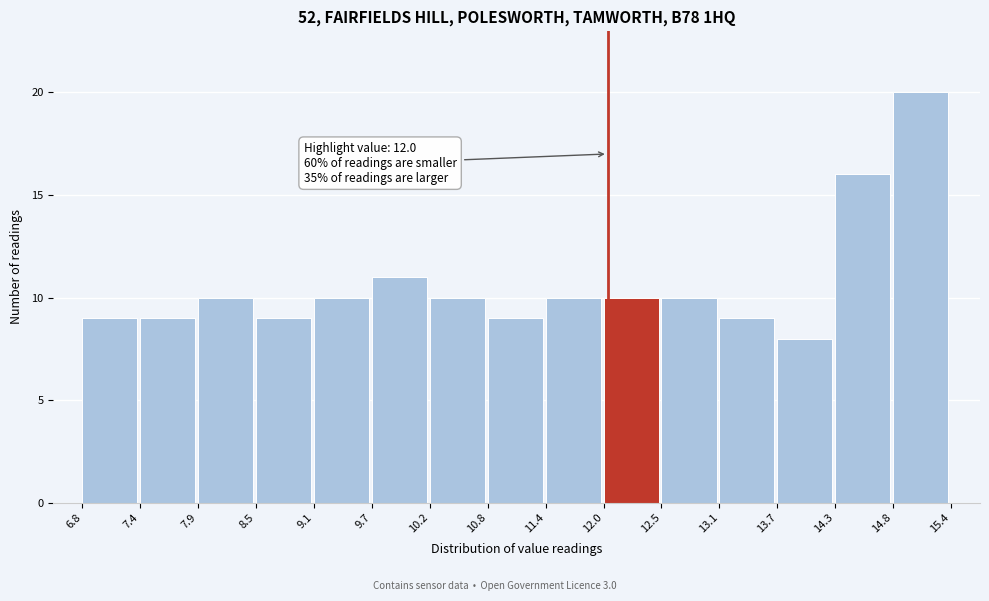

Which range on the x-axis has the tallest bar?

14.8 to 15.4